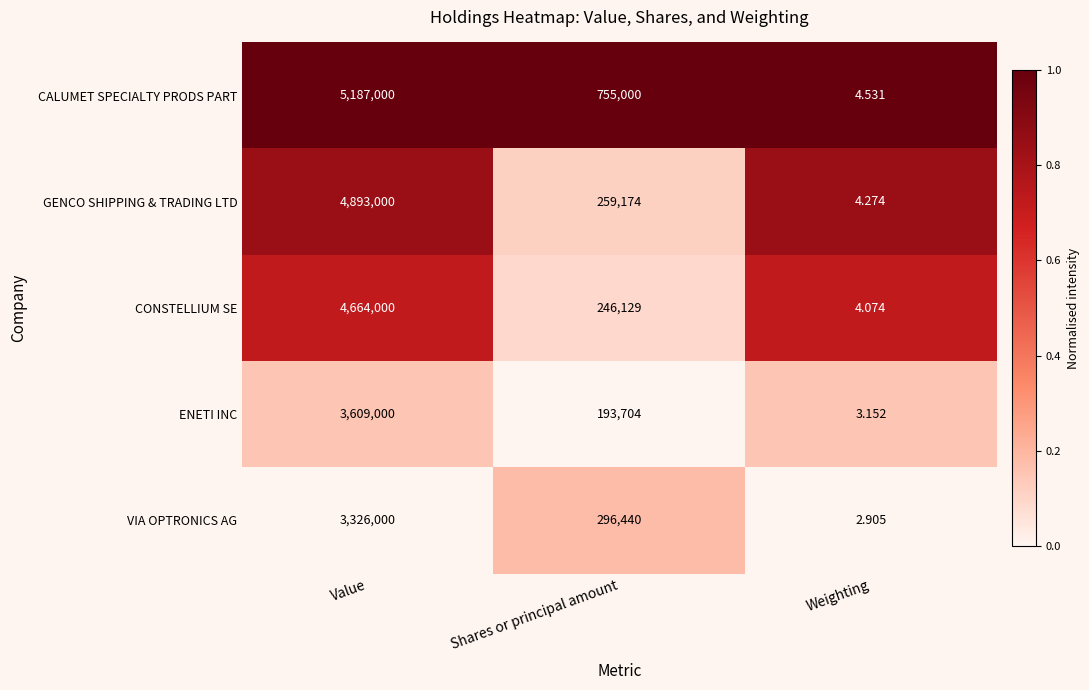

Where is VIA OPTRONICS AG nearest to the value 1663001?

Shares or principal amount